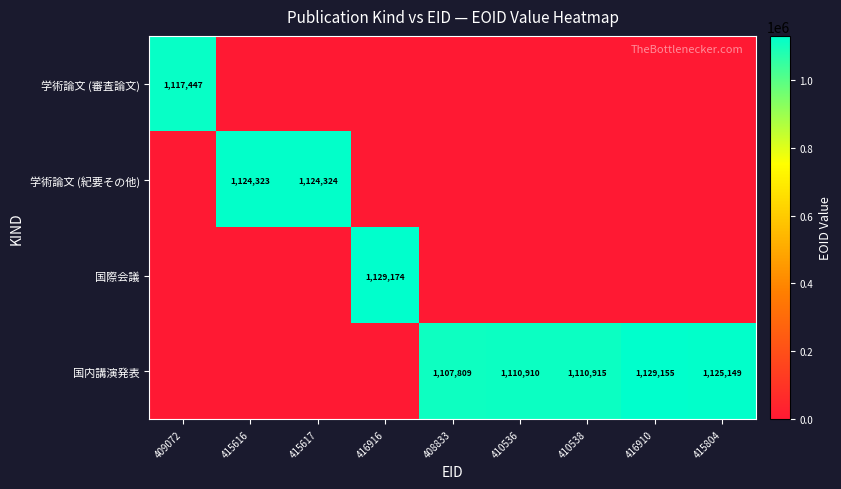

The 学術論文 (紀要その他) series shows 1124323 at 415616. True or false?

True